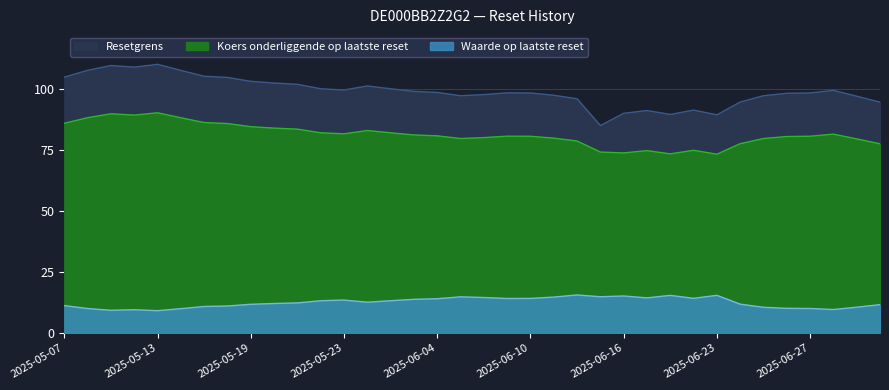

Rank the categories by Koers onderliggende op laatste reset value from lowest to highest.

2025-06-23, 2025-06-18, 2025-06-16, 2025-06-13, 2025-06-17, 2025-06-20, 2025-07-02, 2025-06-24, 2025-06-12, 2025-07-01, 2025-06-25, 2025-06-05, 2025-06-11, 2025-06-06, 2025-06-26, 2025-06-10, 2025-06-27, 2025-06-09, 2025-06-04, 2025-06-03, 2025-06-30, 2025-05-23, 2025-06-02, 2025-05-22, 2025-05-26, 2025-05-21, 2025-05-20, 2025-05-19, 2025-05-16, 2025-05-07, 2025-05-15, 2025-05-14, 2025-05-08, 2025-05-12, 2025-05-09, 2025-05-13